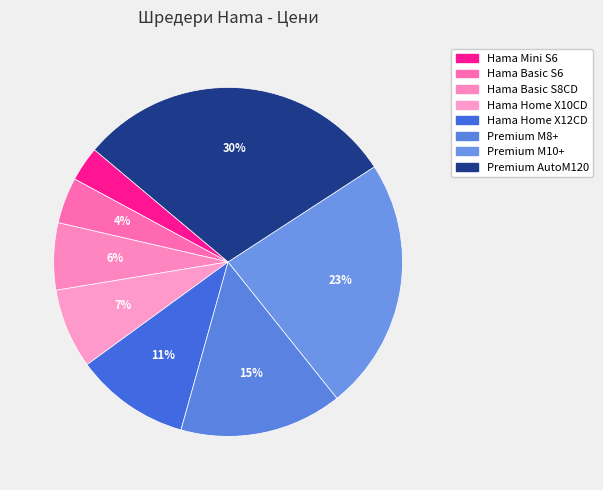

Count the number of slices in the pie.

8